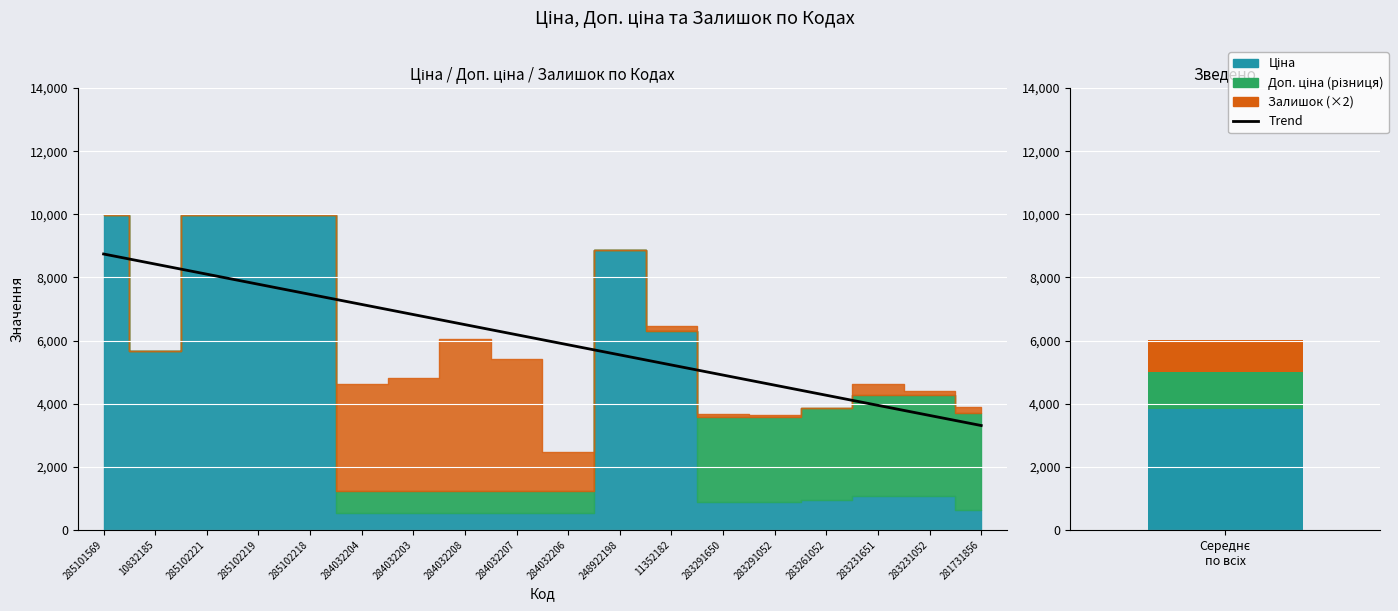

The value at 284032203 is 3829.1. True or false?

False